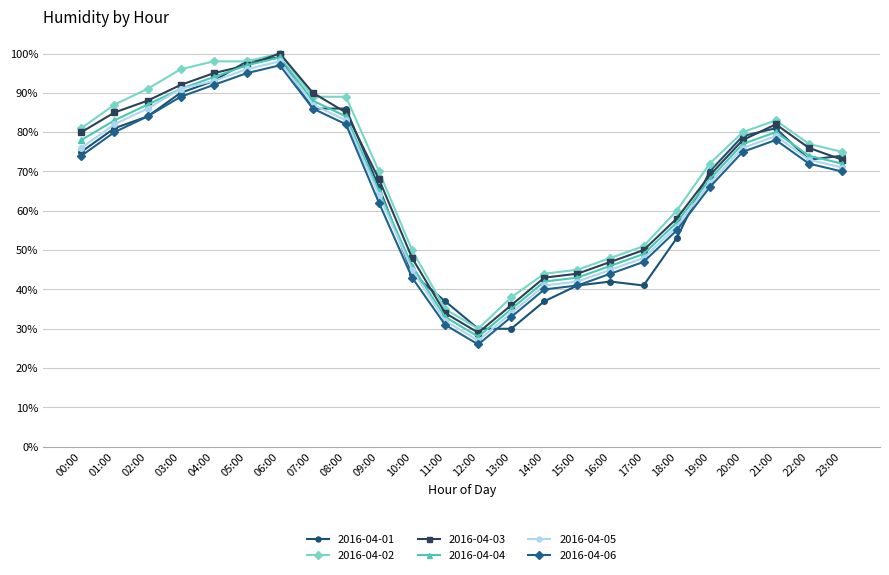

What is the total value across all series at 01:00?

498